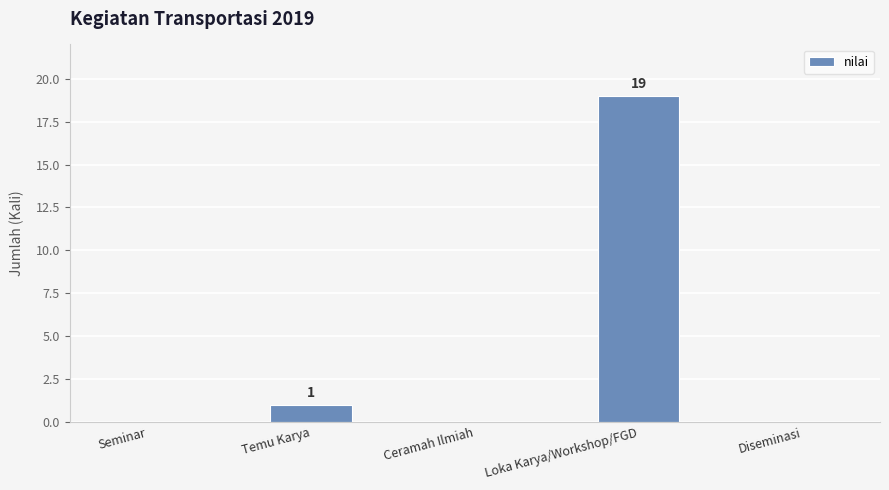

At which label is the value closest to 9?

Temu Karya